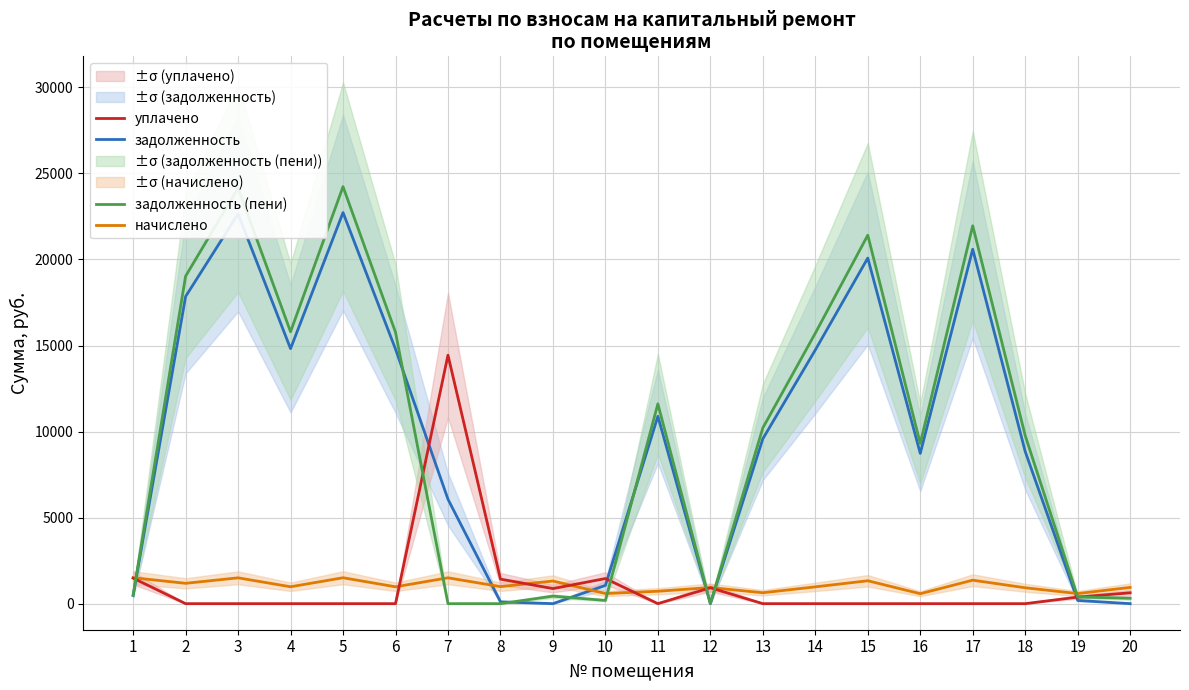

What is the value of the задолженность point at the 5th from the left?

22726.8